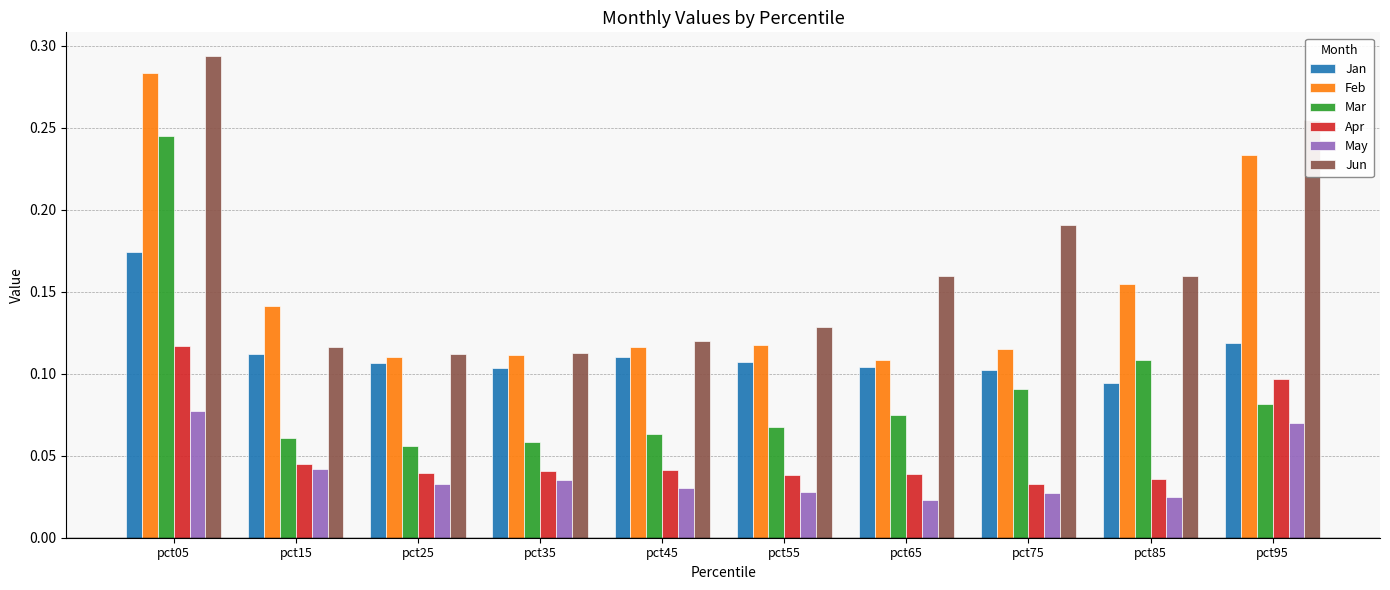

Which category has the lowest value in the Jan series?

pct85